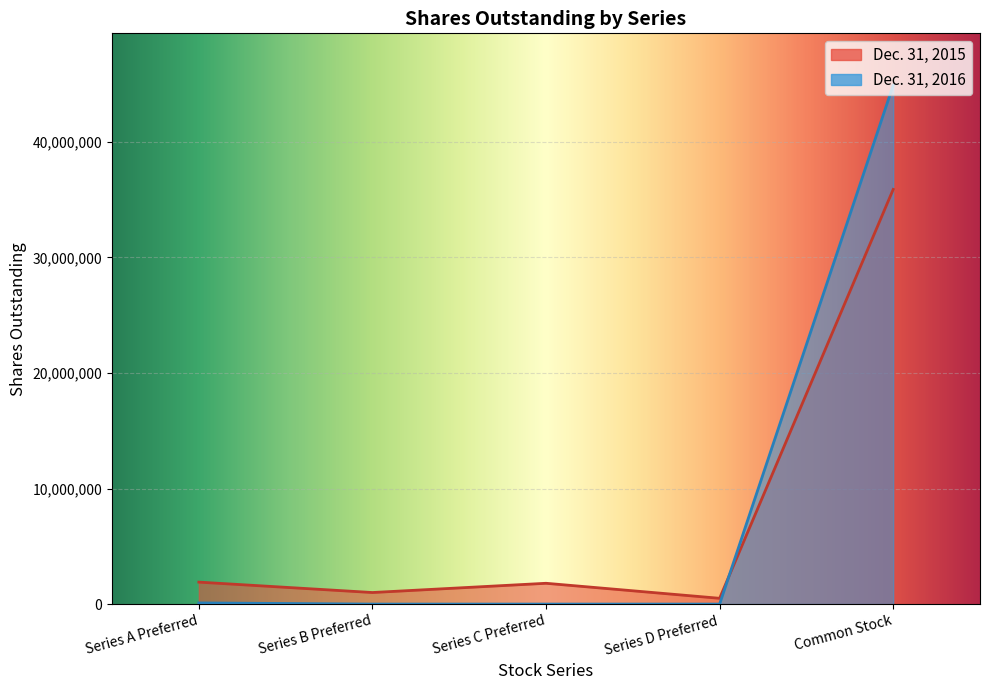

Which series has the widest spread of values?

Dec. 31, 2016